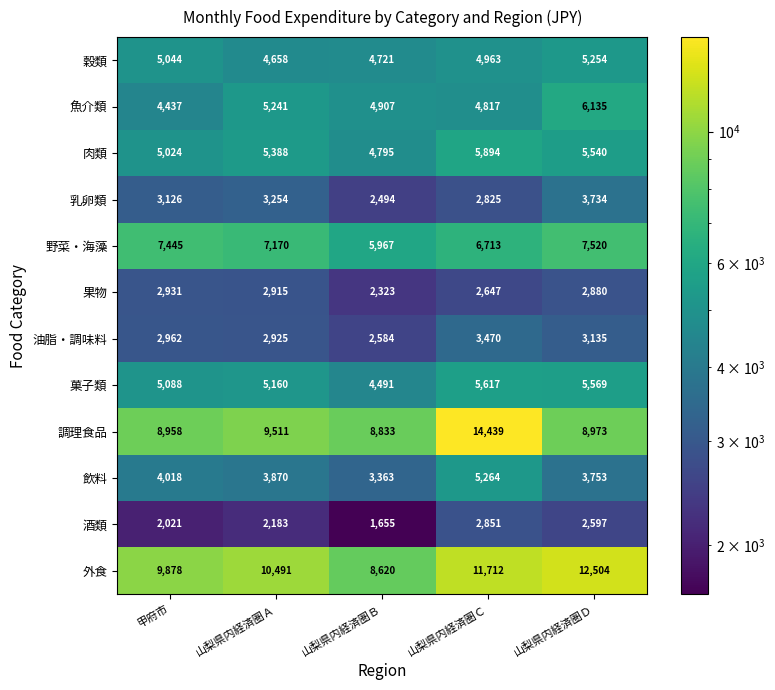

What is the total value across all series at 山梨県内経済圏Ｄ?

67594